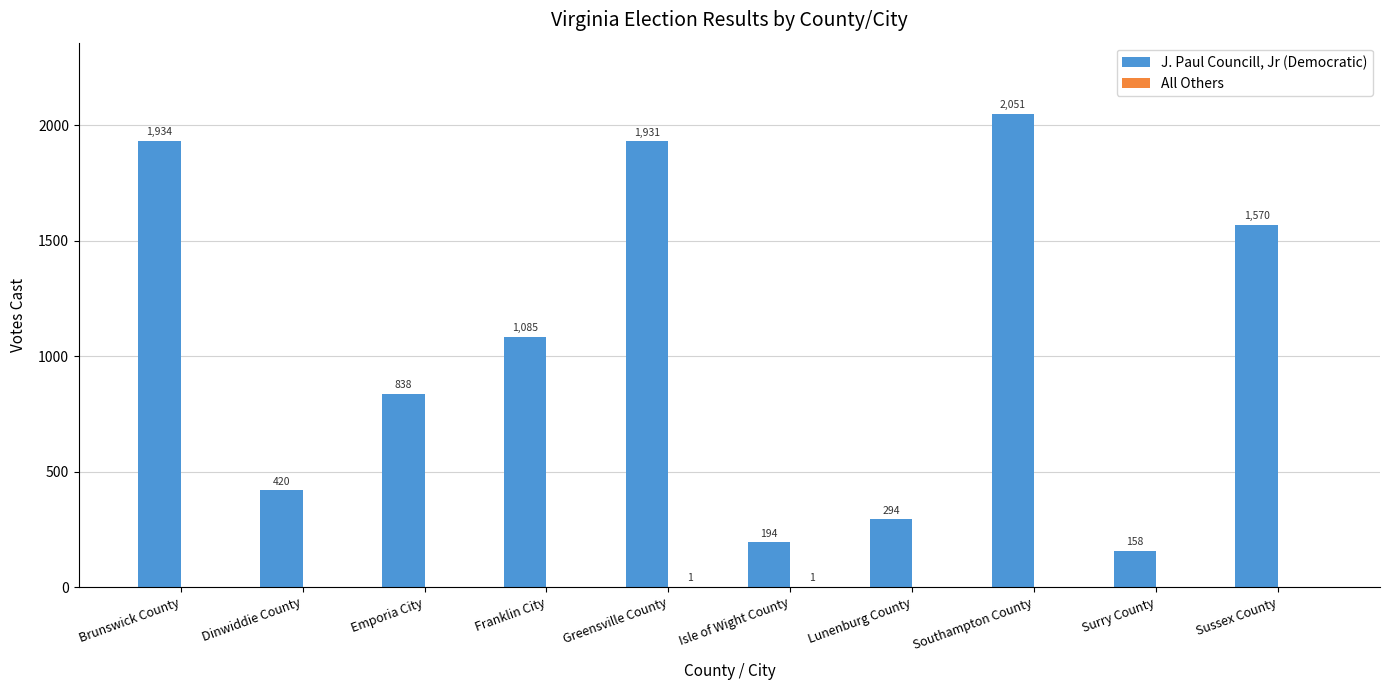

What is the sum of the J. Paul Councill, Jr (Democratic) values at Lunenburg County and Sussex County?

1864